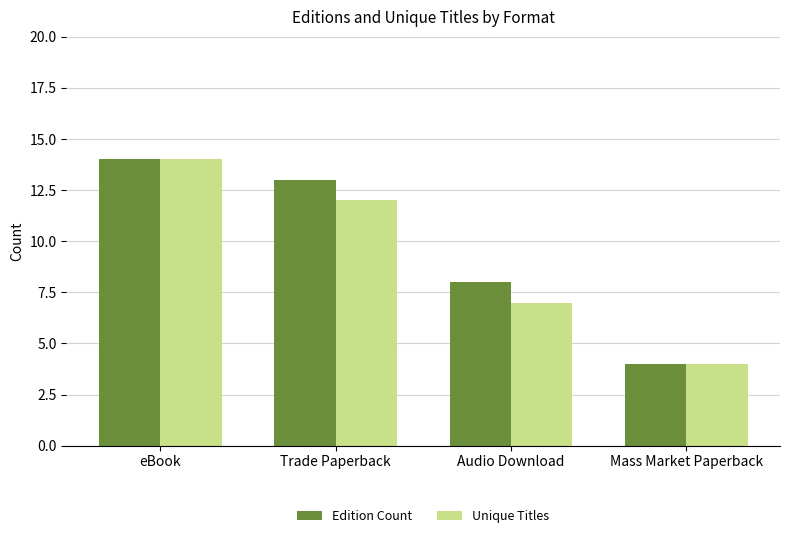

What is the difference between the maximum and minimum values in the Unique Titles series?

10